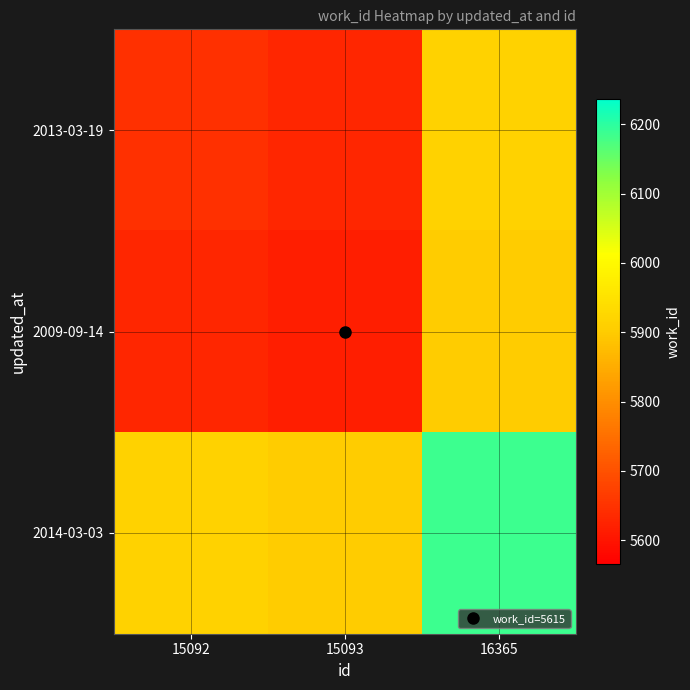

Which category has the lowest value across all series?

15093